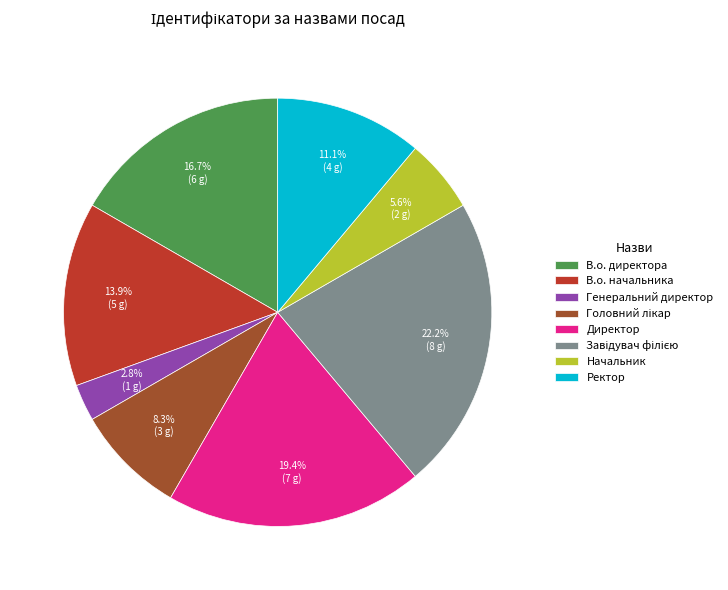

To the nearest percent, what is the difference between the Ректор and В.о. директора slice percentages?

6%